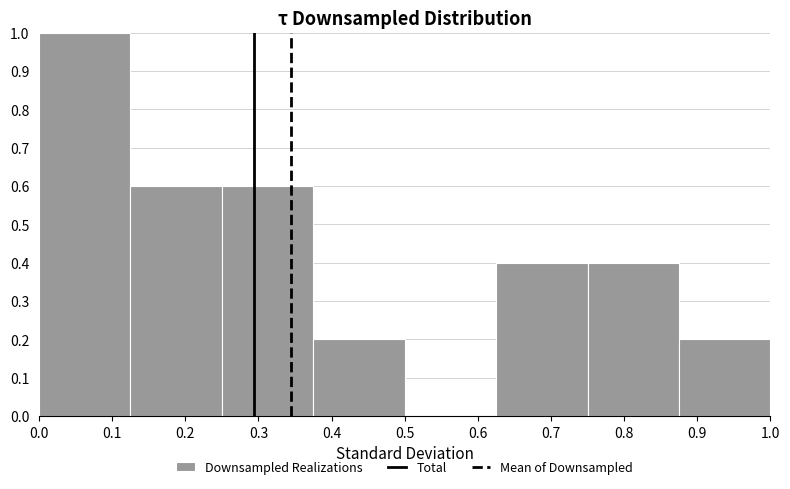

How tall is the bar that spans 0.000 to 0.125 on the x-axis? Neither the bar edges nor the heights are printed on the chart, so give them approximately, as read against the axes.

1.0